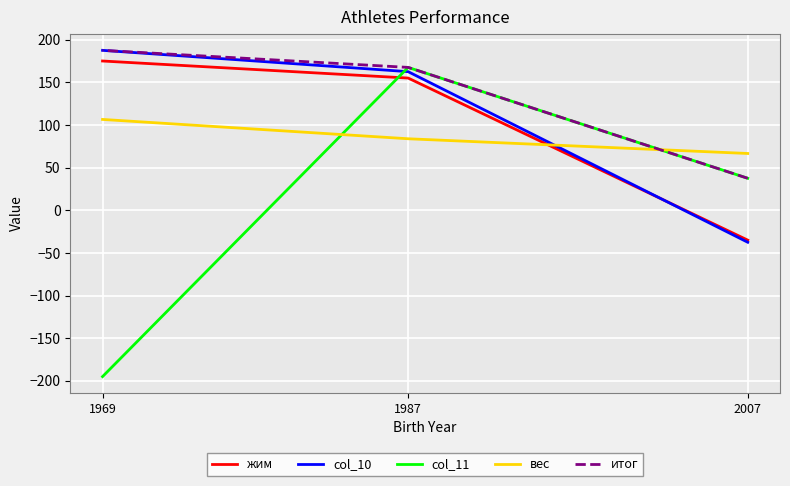

How many values in the col_10 series are below 162?

1